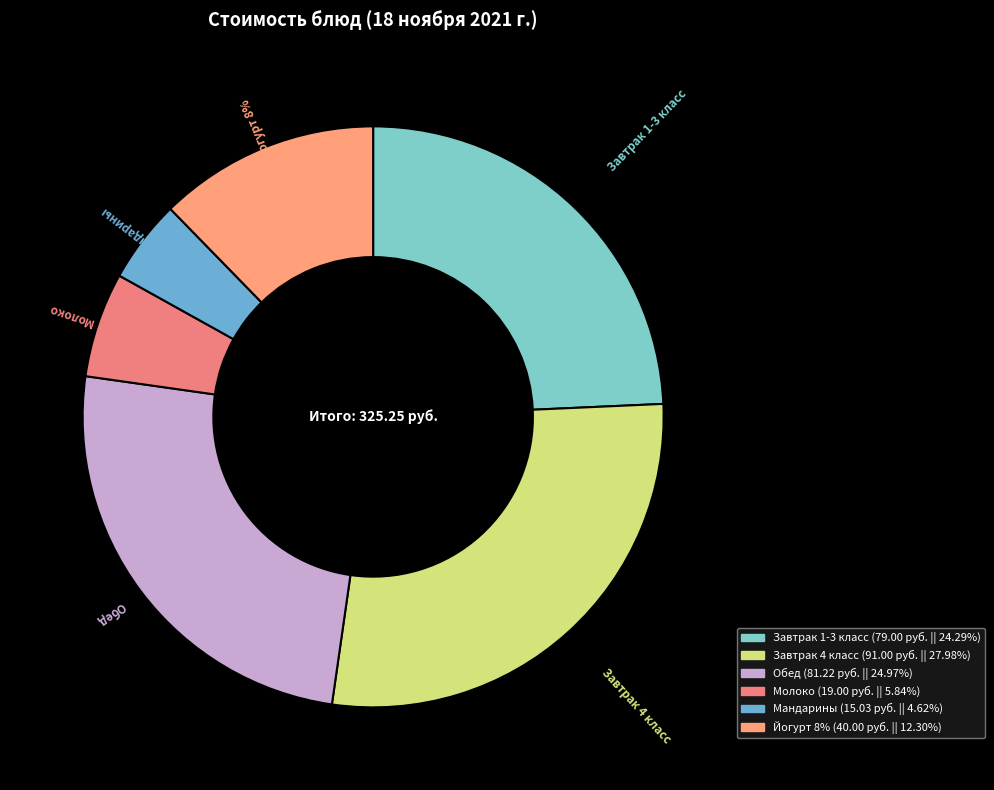

The Мандарины slice represents 5% of the pie. True or false?

True